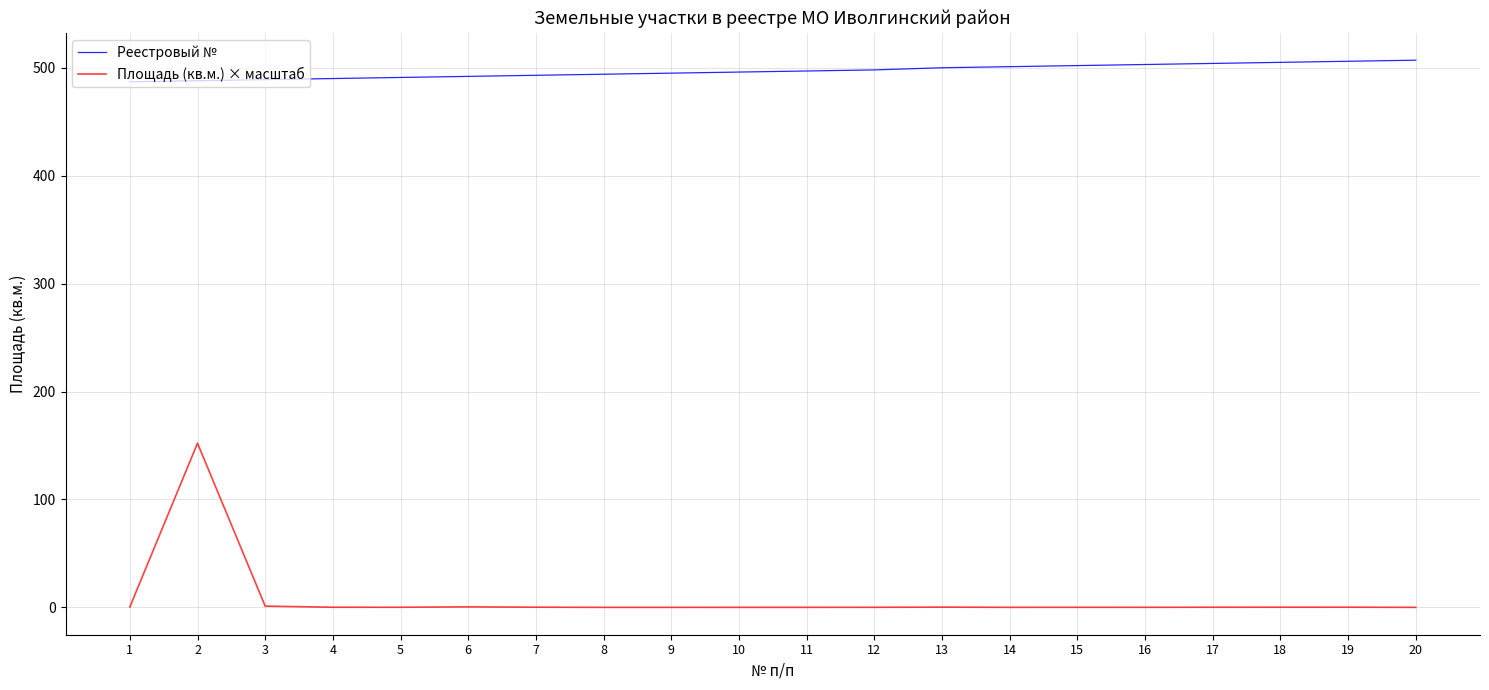

What is the approximate value of Площадь (кв.м.) × масштаб at 19?

0.2